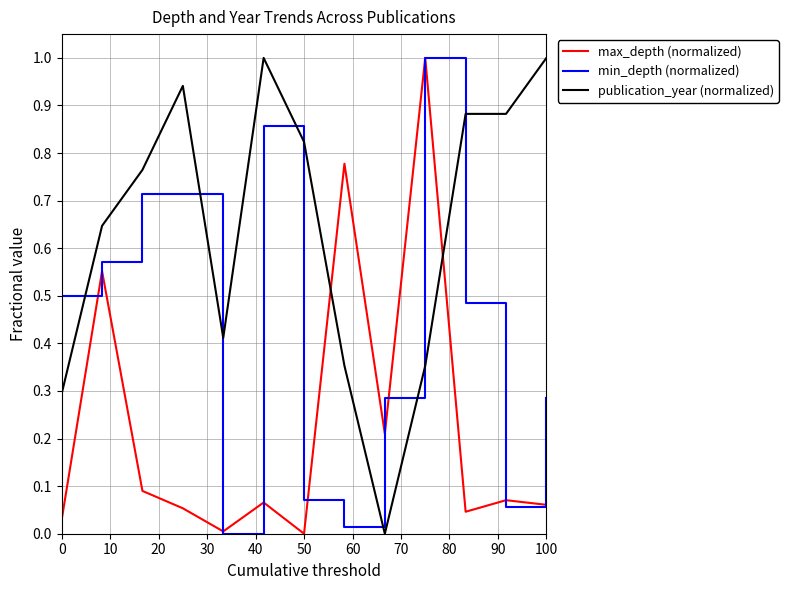

List the series in order of their overall mean, highest first.

publication_year (normalized), min_depth (normalized), max_depth (normalized)